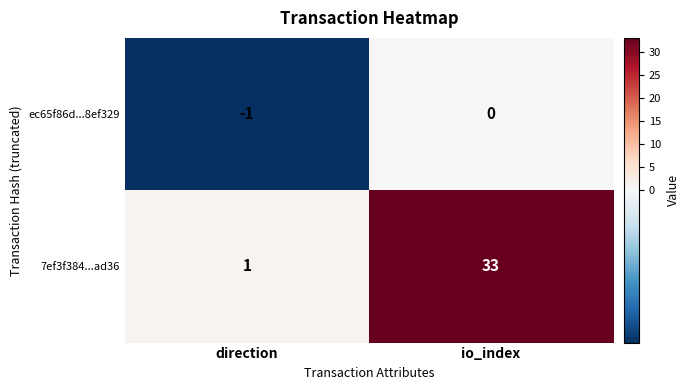

At how many categories does at least one series exceed 16?

1